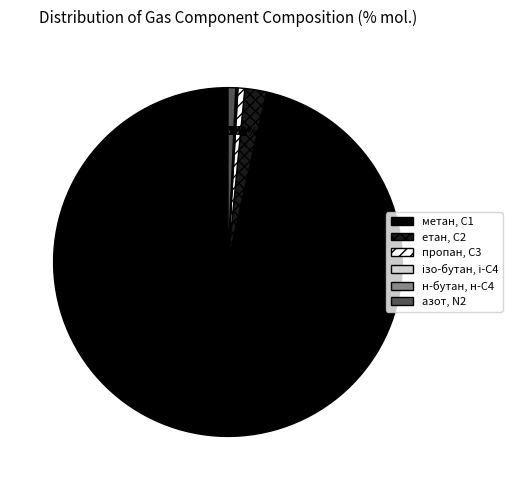

To the nearest percent, what is the average slice percentage?

17%